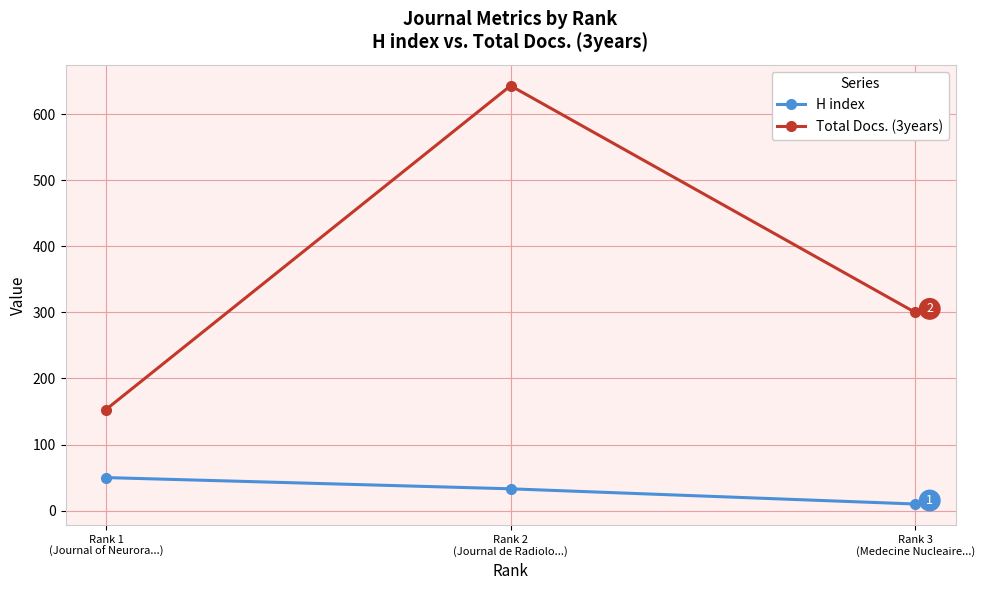

What is the difference between the maximum and minimum values in the H index series?

40